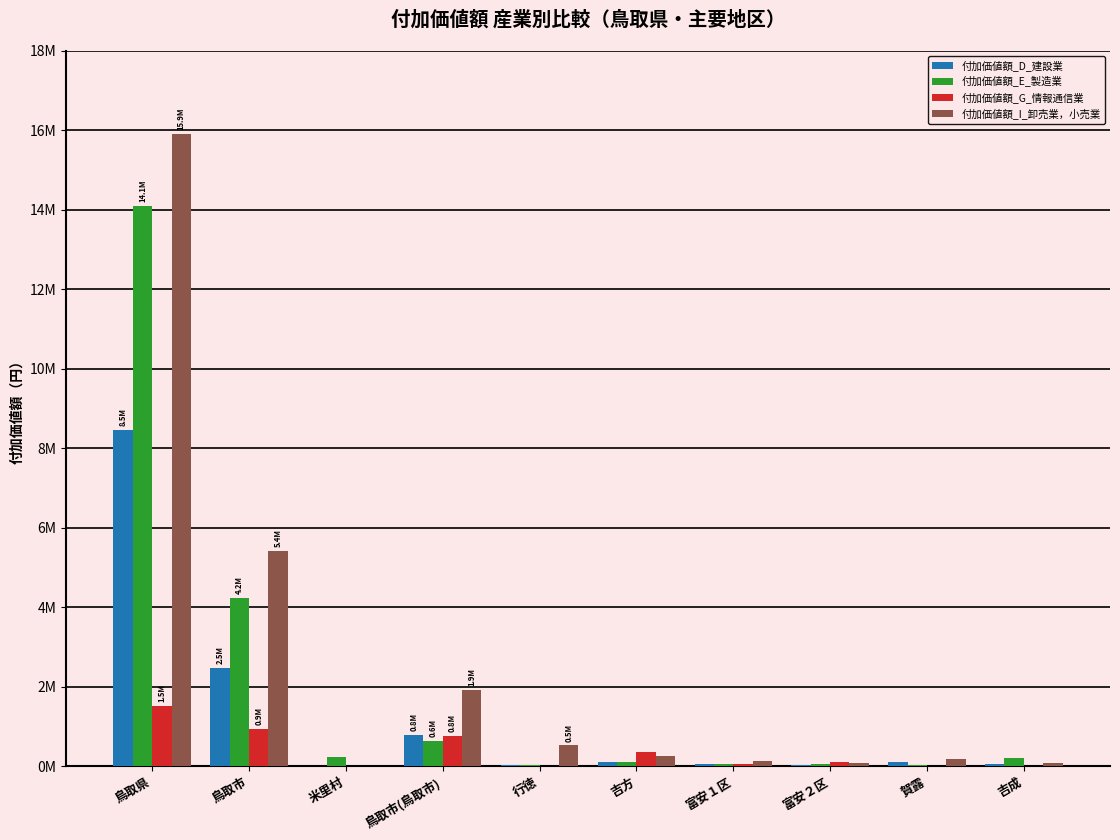

What is the value of the 付加価値額_I_卸売業，小売業 bar at the 3rd from the left?

11681